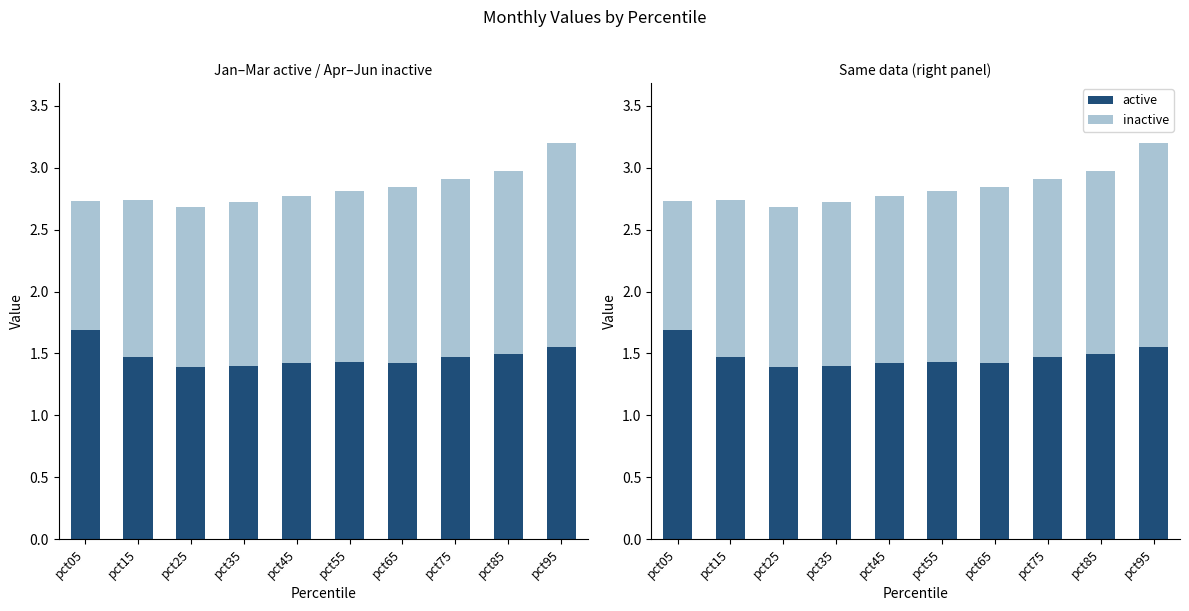

Reading left to right, transcribe all the data shown in this chart.

active: pct05=1.7	pct15=1.5	pct25=1.4	pct35=1.4	pct45=1.4	pct55=1.4	pct65=1.4	pct75=1.5	pct85=1.5	pct95=1.5
inactive: pct05=1.0	pct15=1.3	pct25=1.3	pct35=1.3	pct45=1.3	pct55=1.4	pct65=1.4	pct75=1.4	pct85=1.5	pct95=1.7